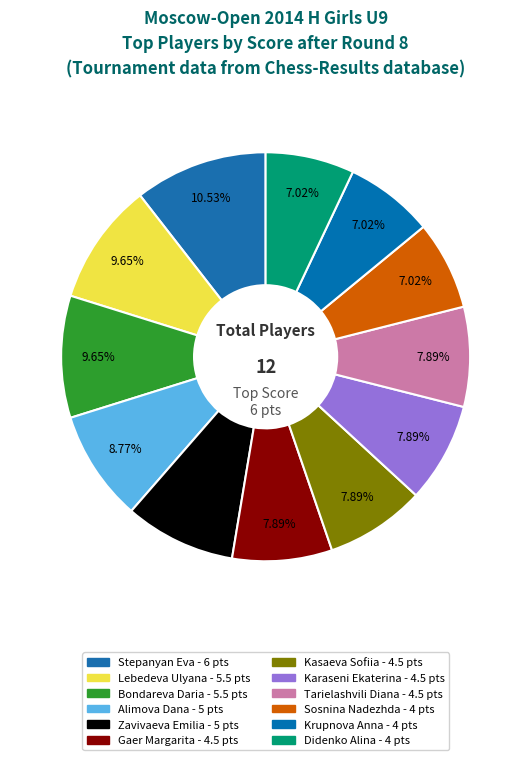

What is the change in value from Karaseni Ekaterina to Krupnova Anna?

-0.5